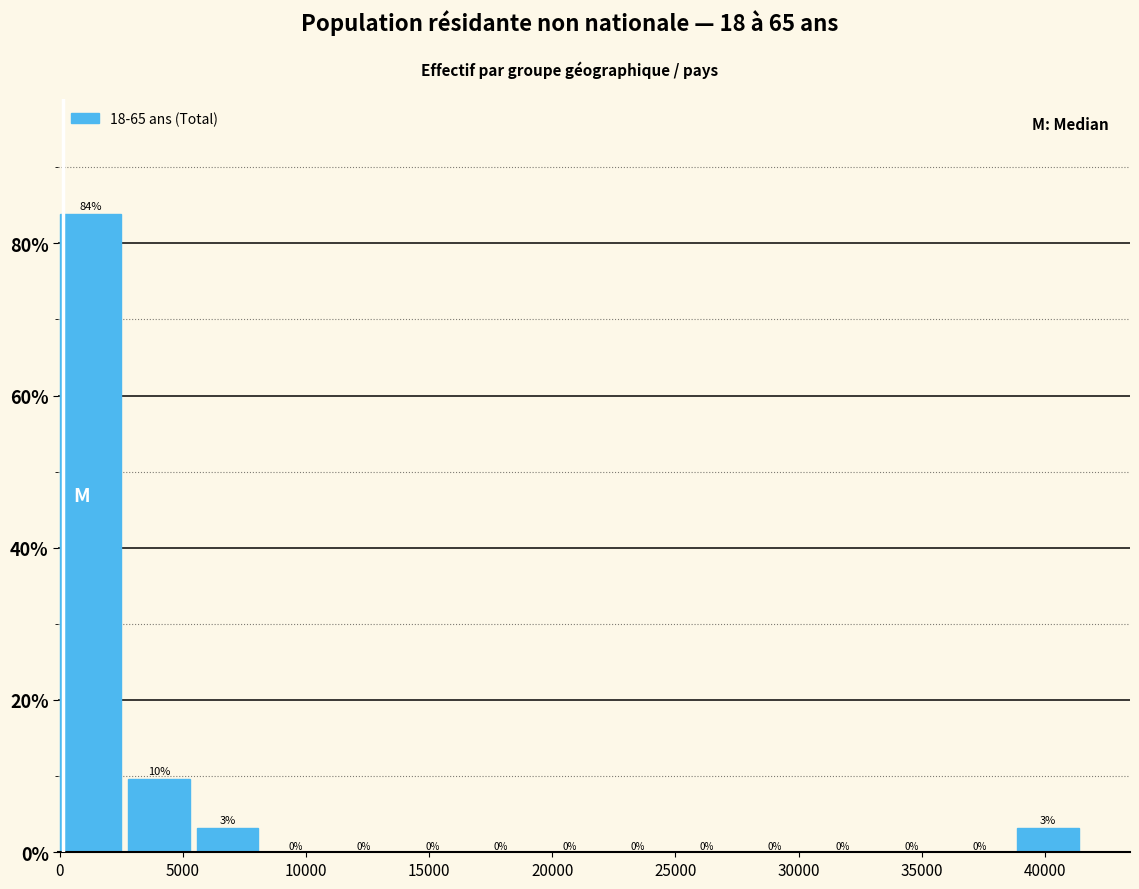

Over which range of the x-axis is the bar tallest?

0 to 3000